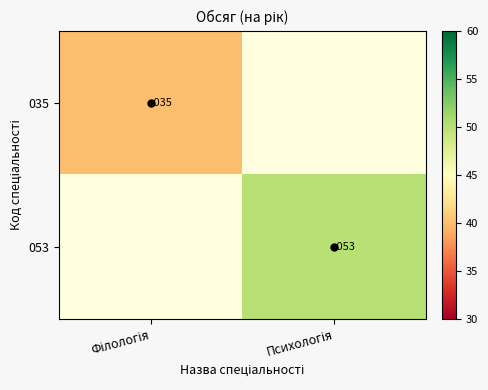

How many categories are shown in the chart?

2